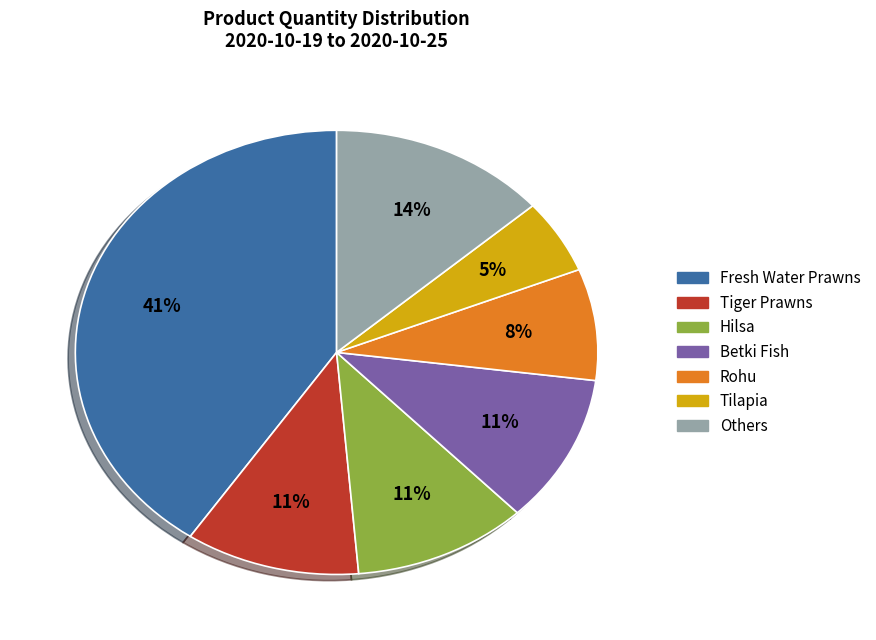

To the nearest percent, what is the average slice percentage?

14%